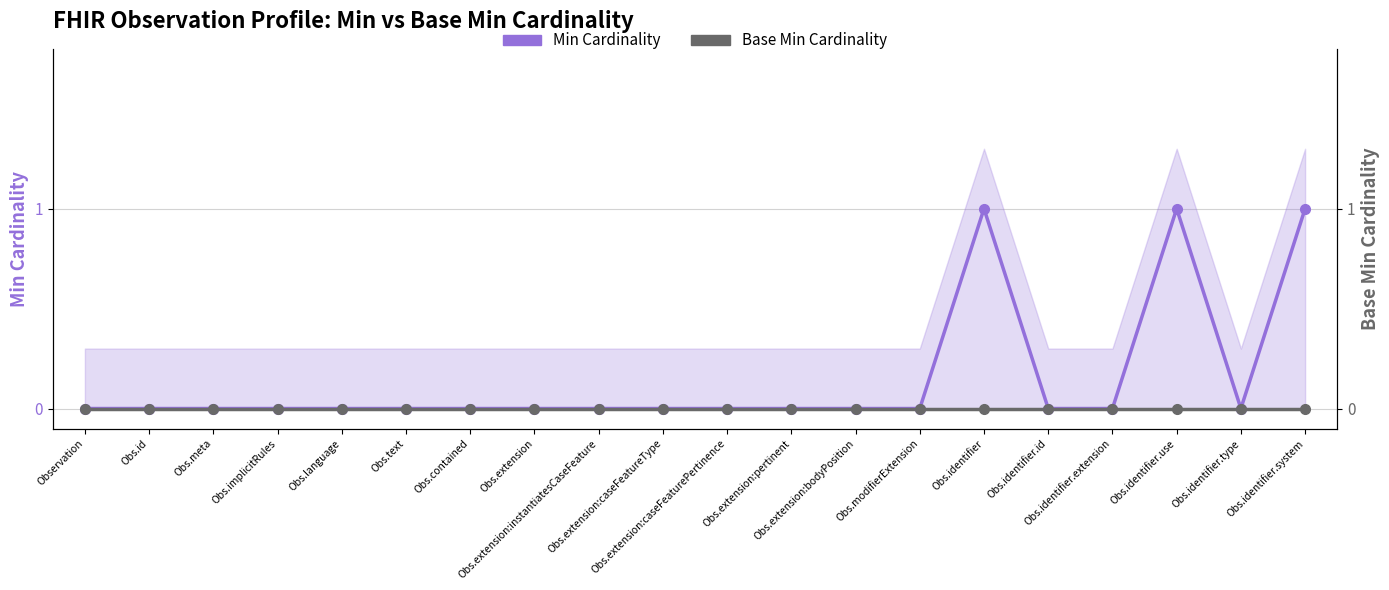

At how many categories does at least one series exceed 0?

3